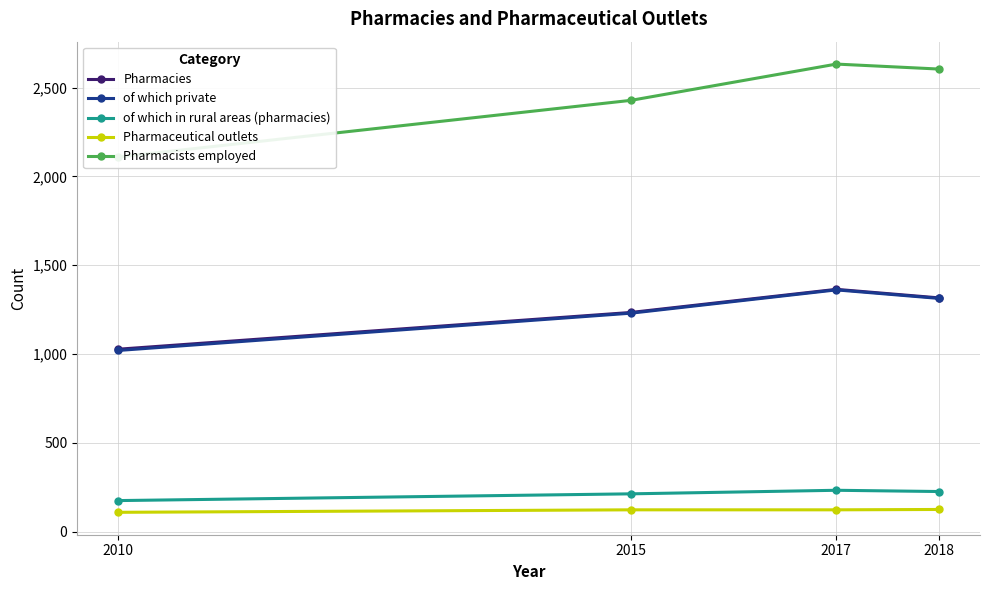

At which label does of which in rural areas (pharmacies) first exceed 226?

2017